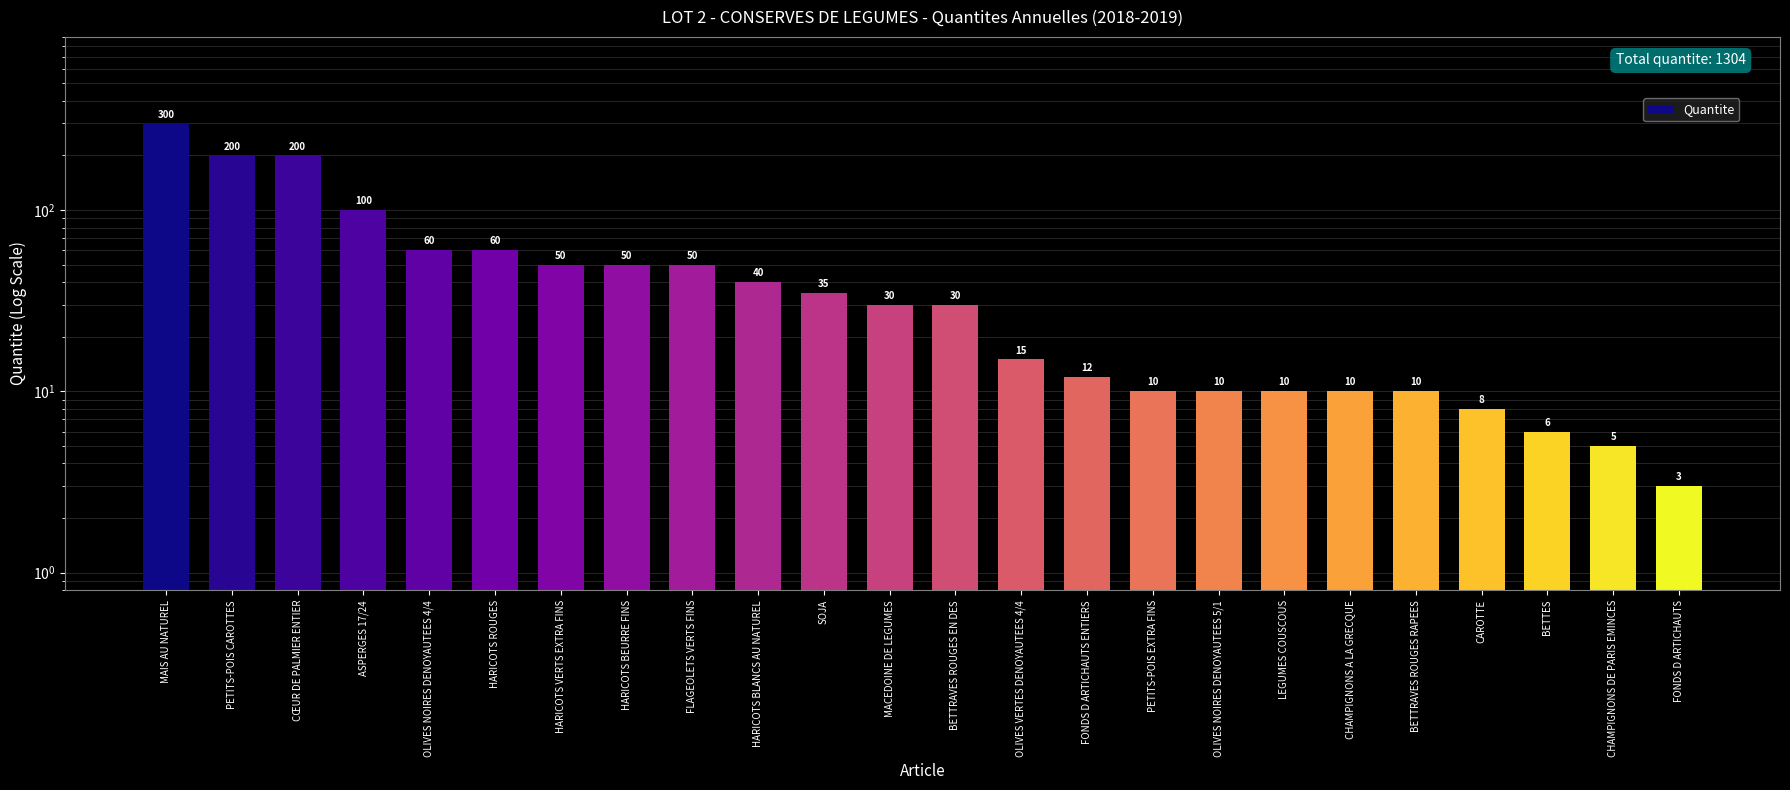

What position from the left is HARICOTS ROUGES?

6